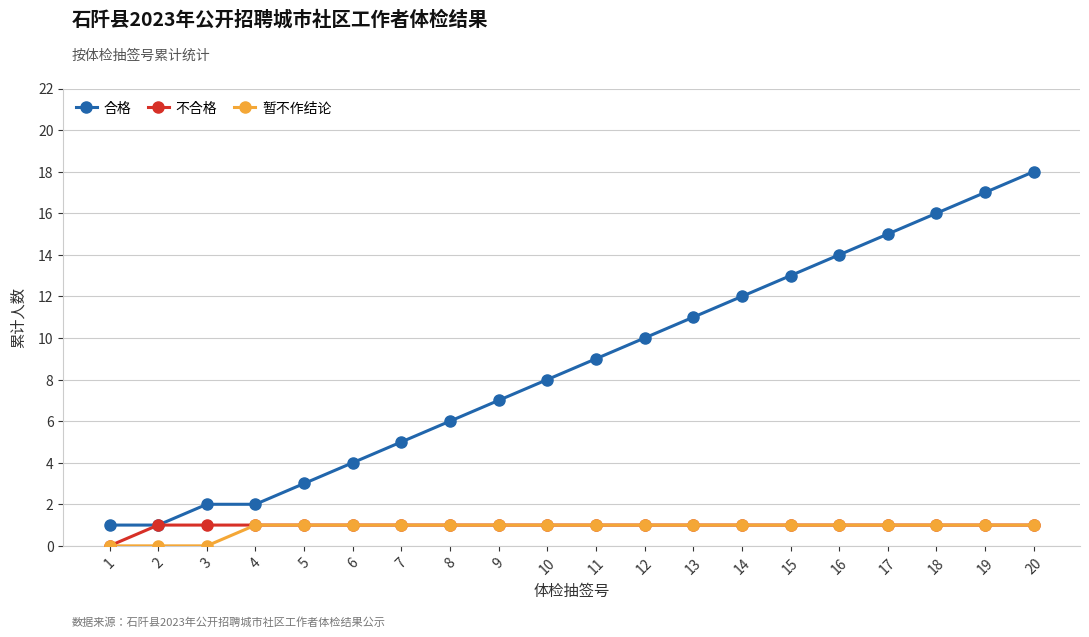

Reading left to right, list all the values displayed in this chart.

合格: 1	1	2	2	3	4	5	6	7	8	9	10	11	12	13	14	15	16	17	18
不合格: 0	1	1	1	1	1	1	1	1	1	1	1	1	1	1	1	1	1	1	1
暂不作结论: 0	0	0	1	1	1	1	1	1	1	1	1	1	1	1	1	1	1	1	1